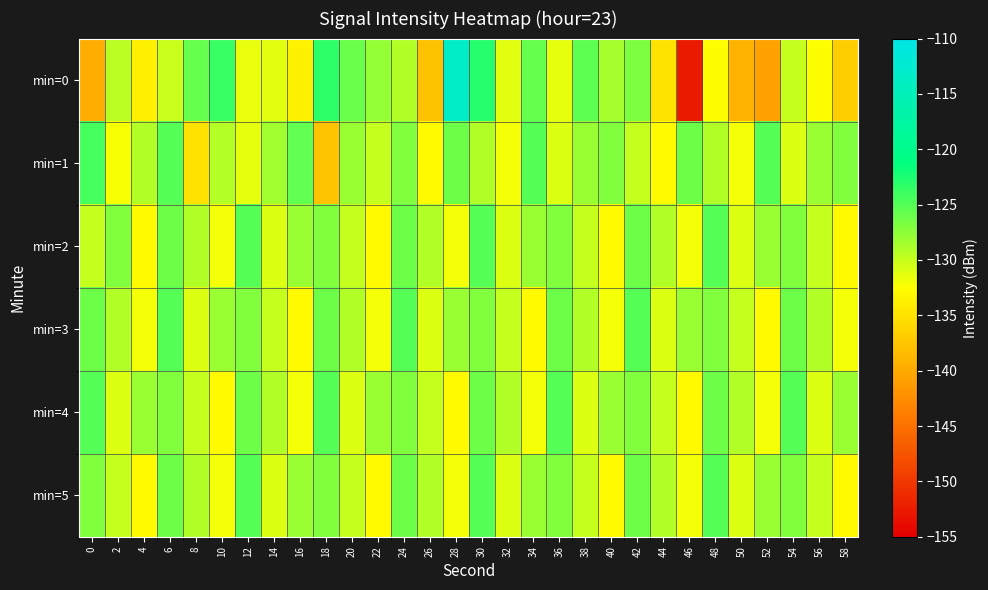

List the series in order of their peak value, highest first.

min=0, min=1, min=2, min=3, min=4, min=5